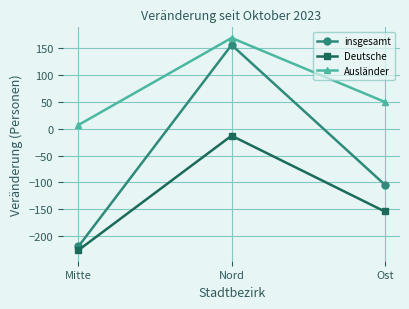

Between Mitte and Ost, which series saw the biggest shift?

insgesamt